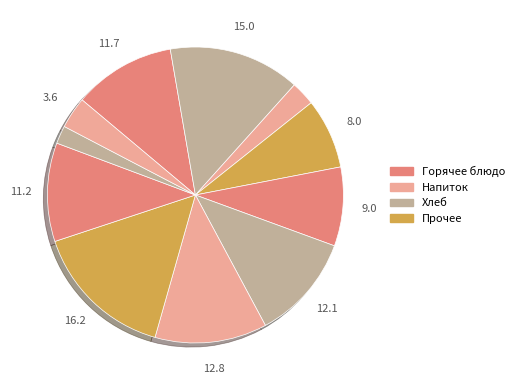

How many slices are in this pie chart?

11